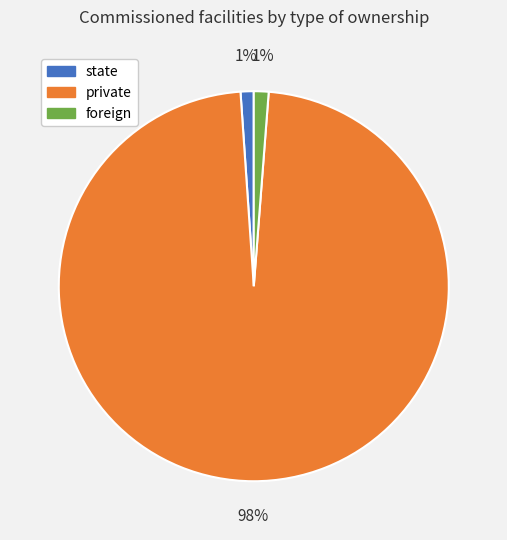

Is there a majority slice in this chart?

Yes